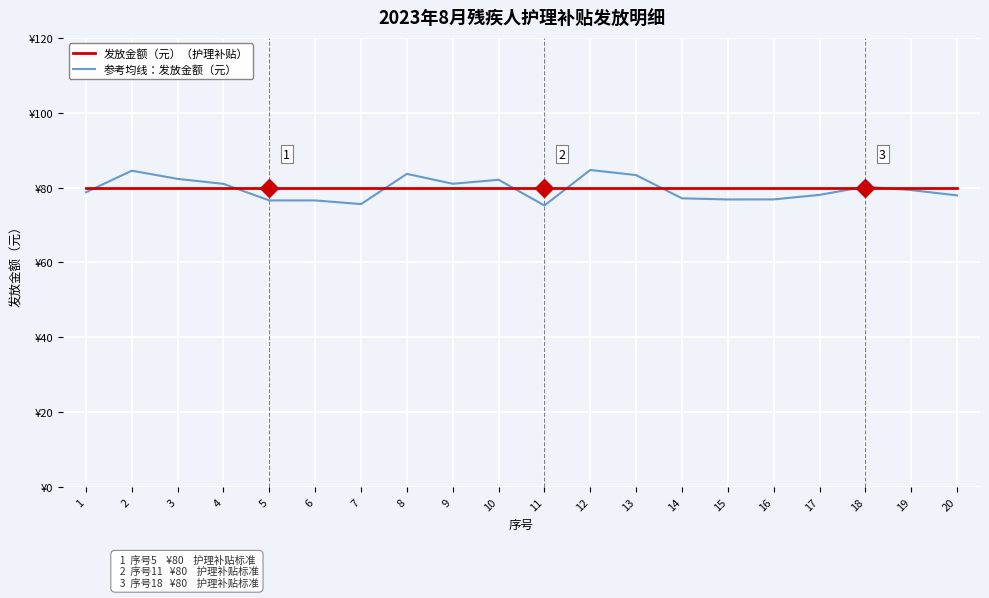

What is the difference between the 参考均线：发放金额（元） values at 15 and 20?

1.1